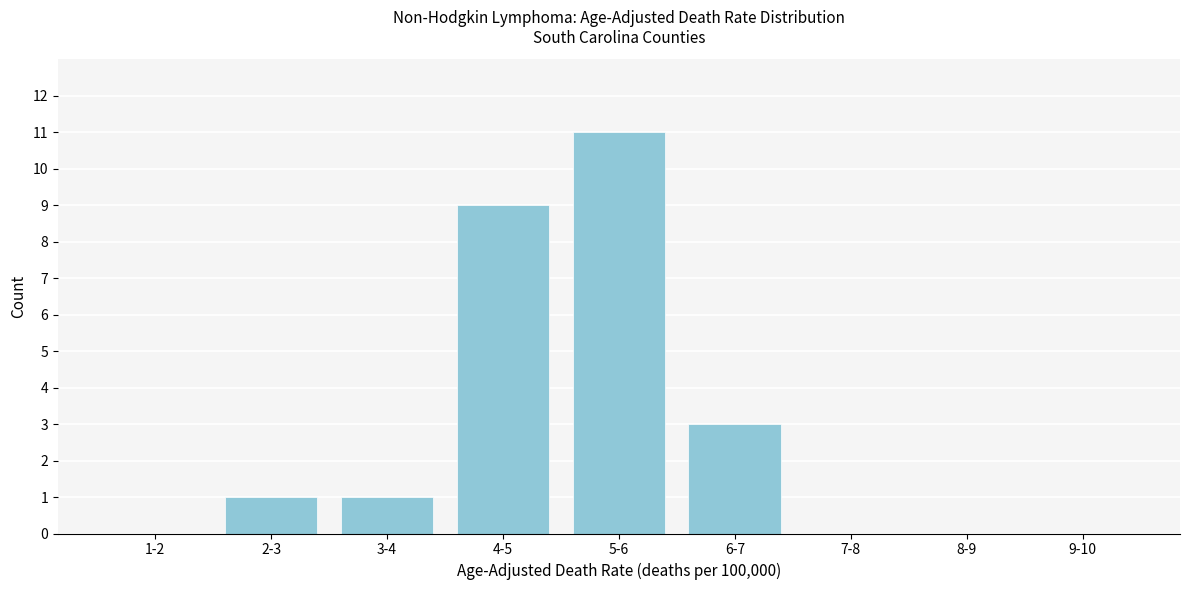

Reading right to left, extract all data points from this chart.

9-10=0	8-9=0	7-8=0	6-7=3	5-6=11	4-5=9	3-4=1	2-3=1	1-2=0